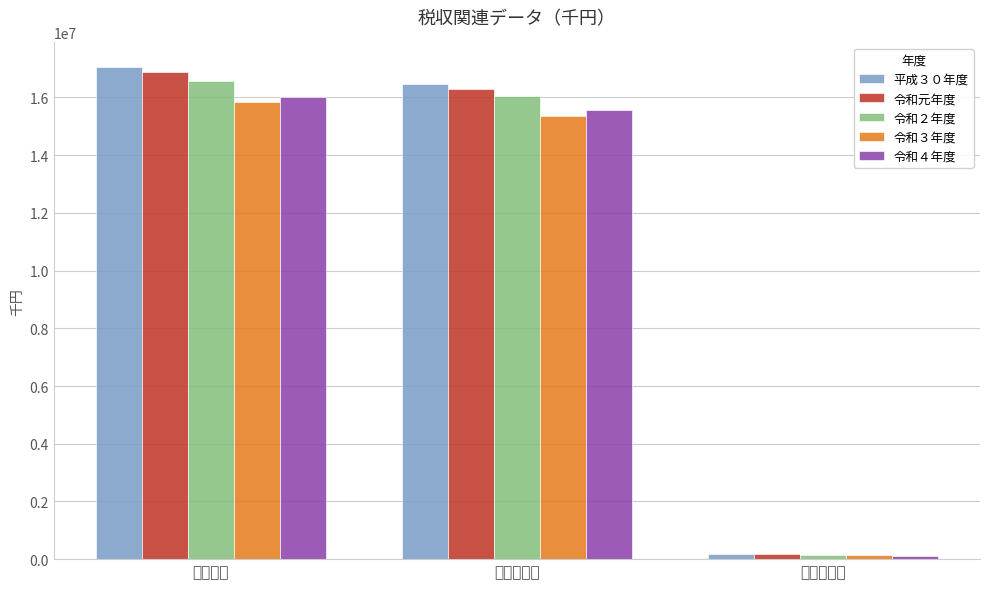

Between 収入済額計 and 調定額計, which is larger?

調定額計